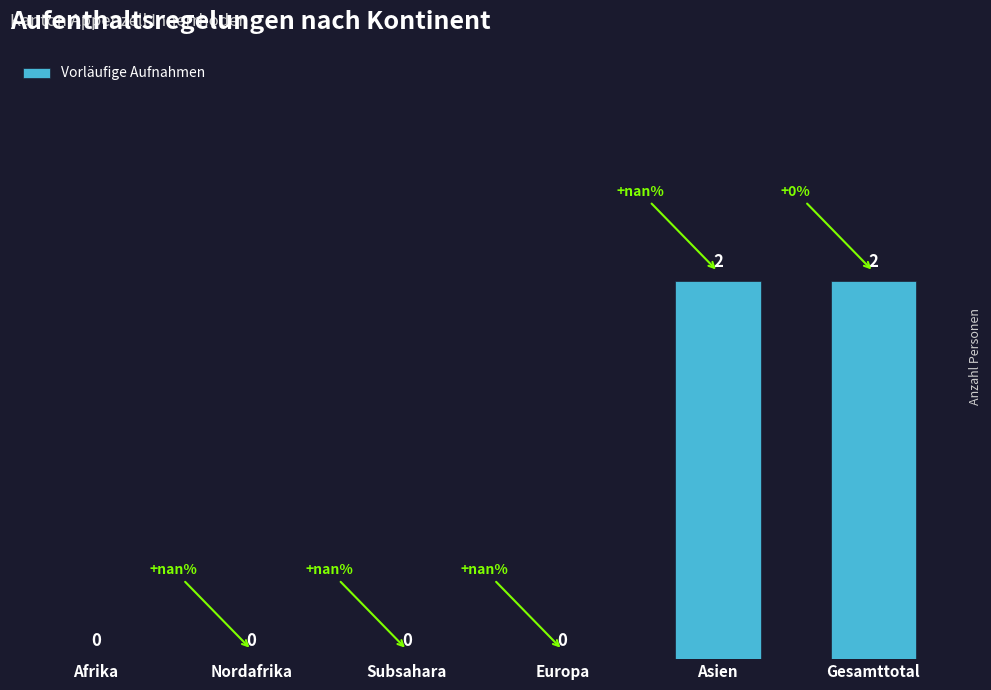

How many positive values are there?

2